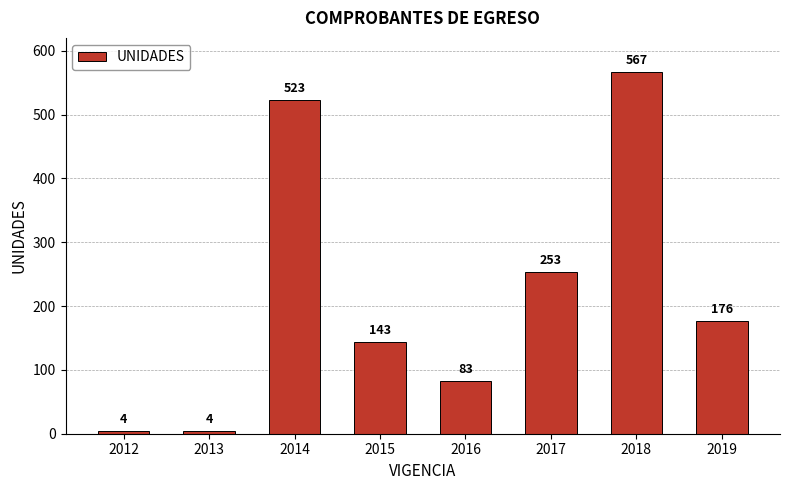

Count the number of data series in this chart.

1